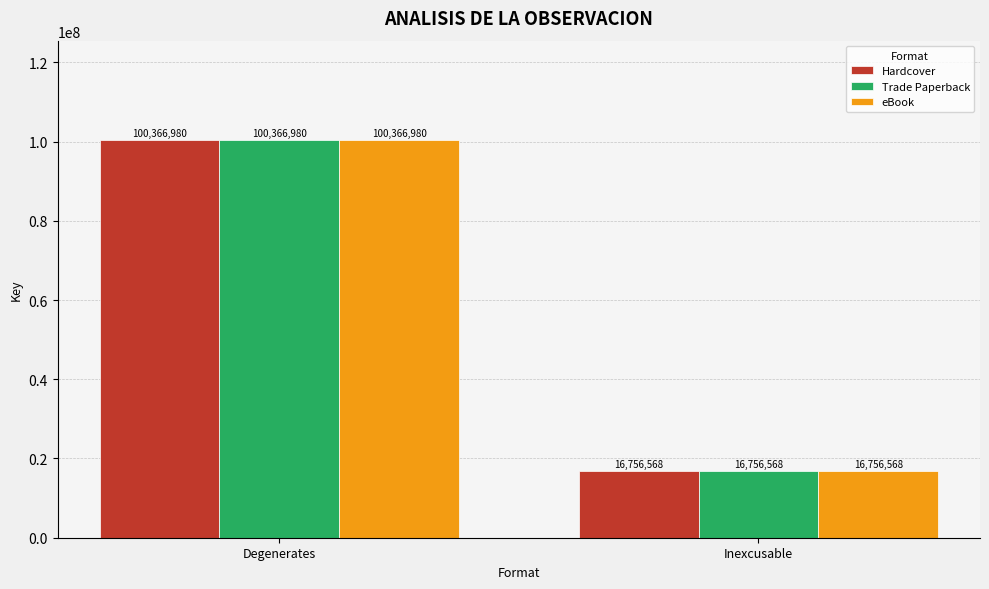

What is the total value across all series at Inexcusable?

50269704